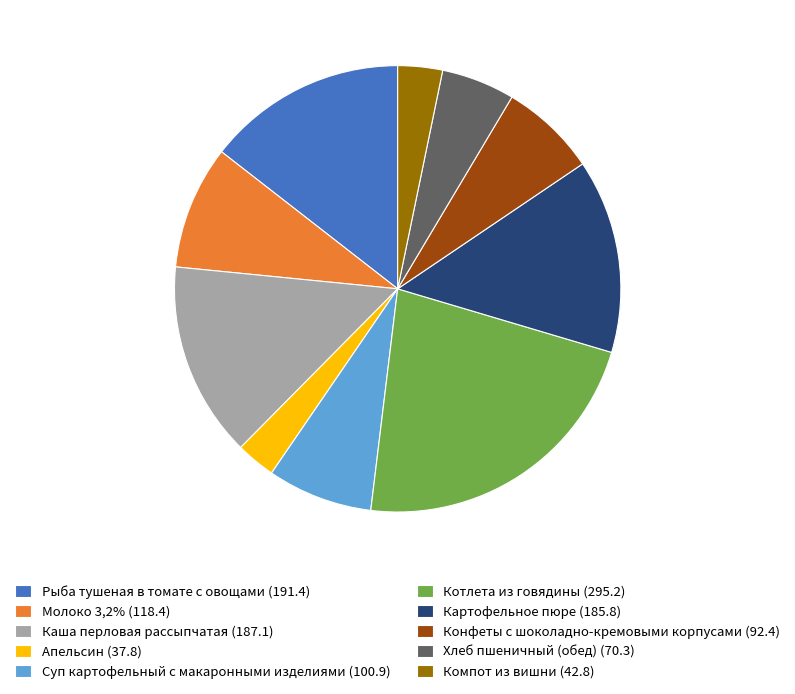

Does Картофельное пюре account for over 50% of the chart?

No